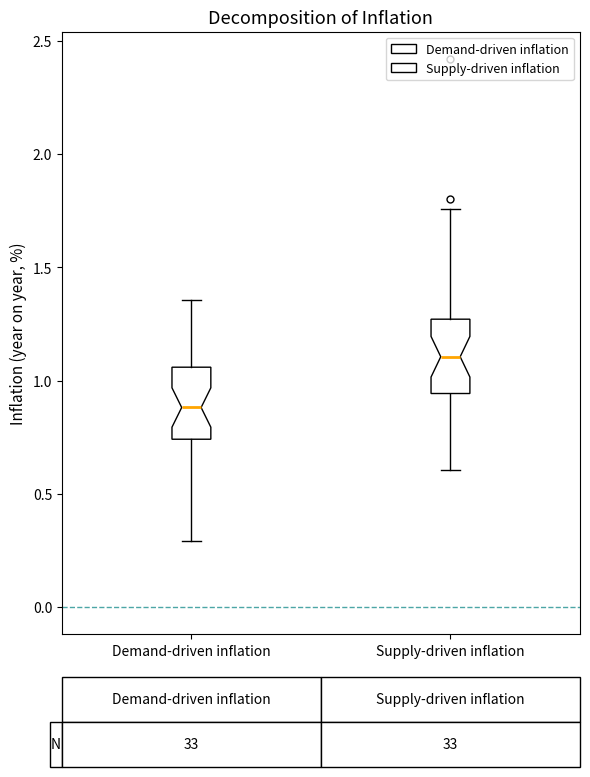

Which box has the lowest median line?

Demand-driven inflation